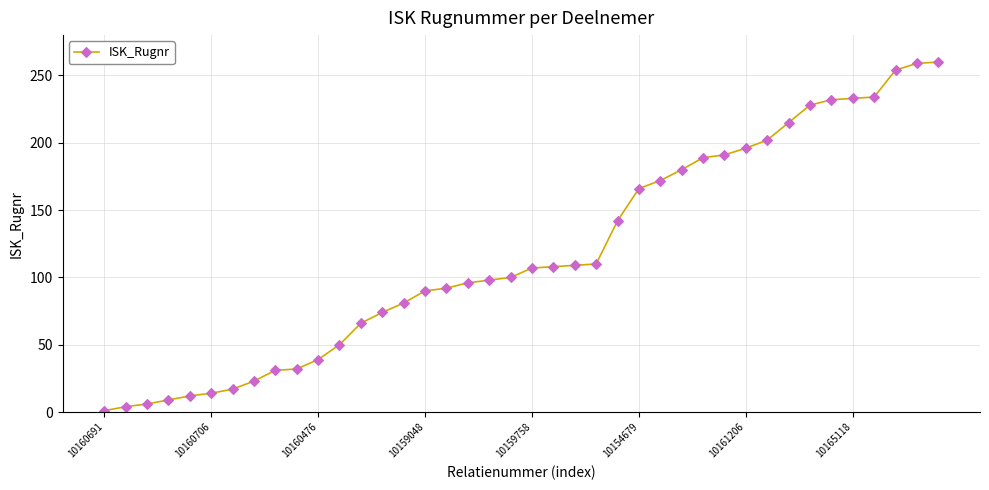

What is the difference between the maximum and minimum values?

259